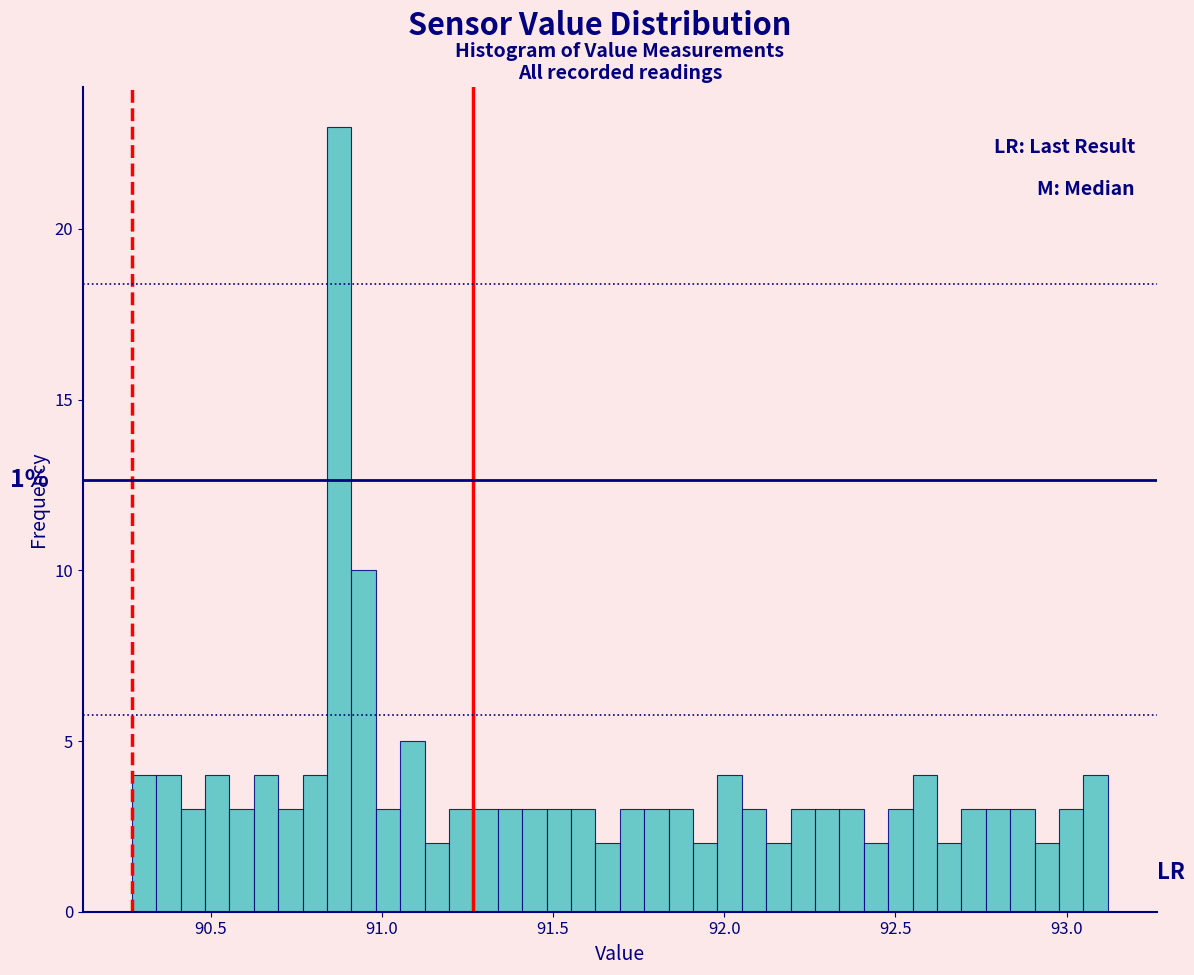

Read against the x-axis, roughly where is the centre of the tallest bar?

90.90